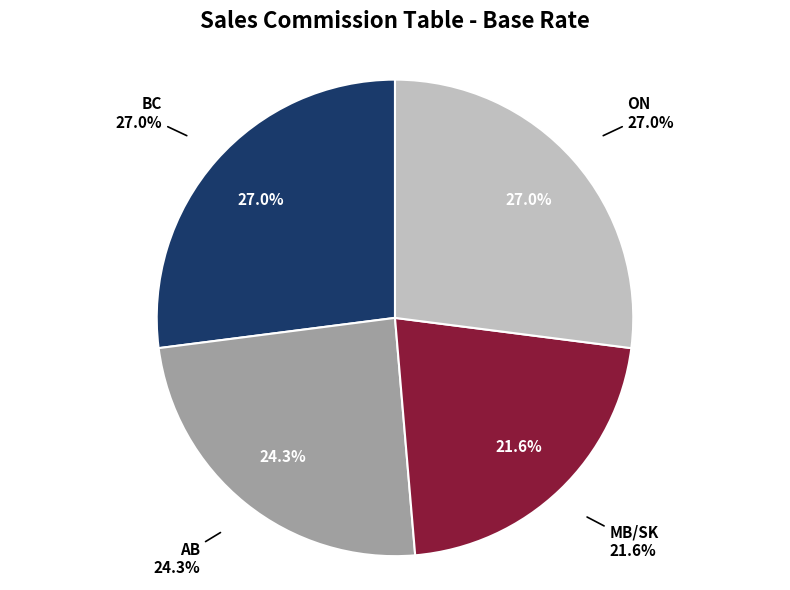

Is it true that ON is 27% of the pie?

True